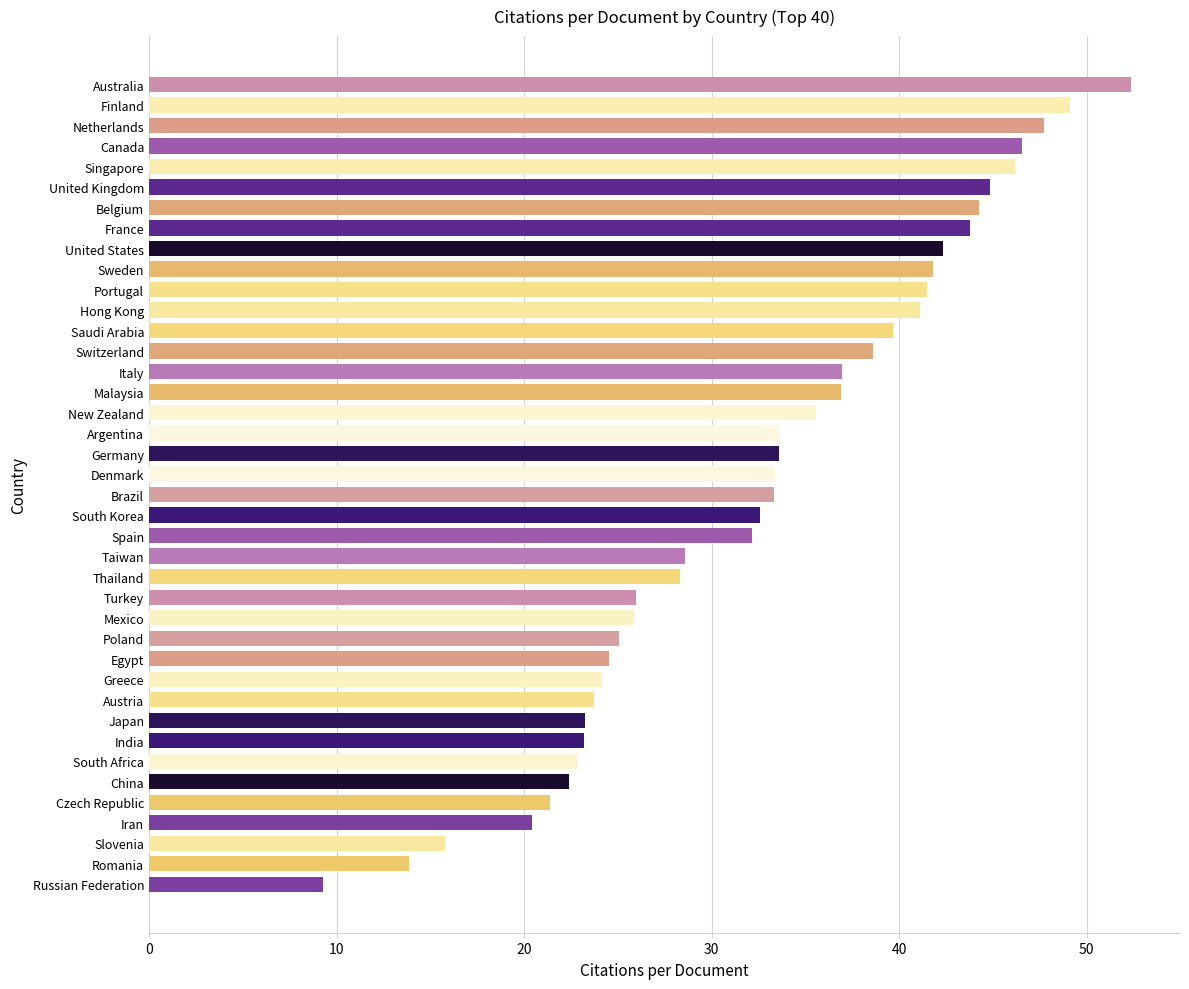

What is the label of the 6th bar from the bottom?

China